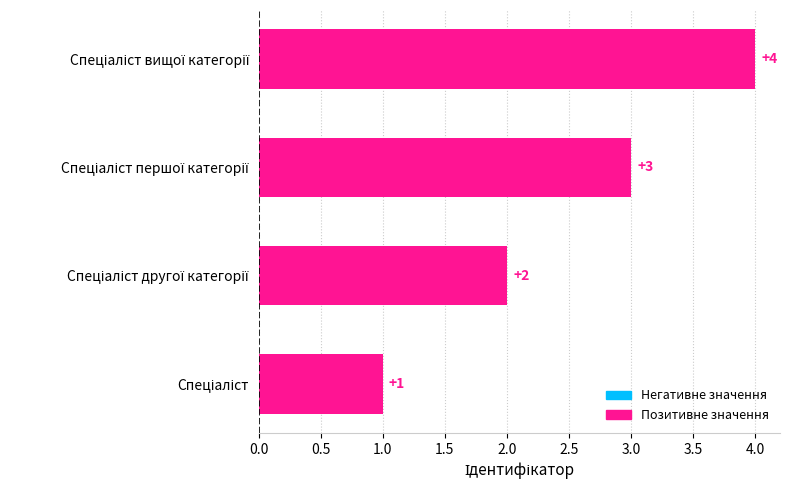

How many values are between 2 and 4?

3